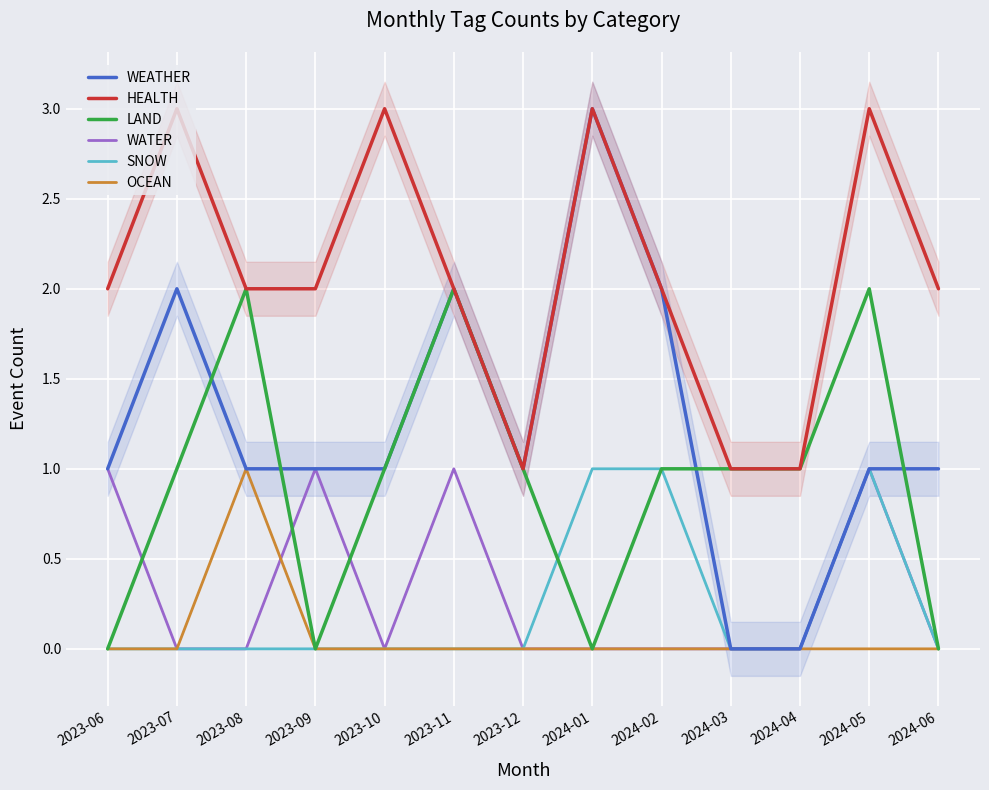

Is it true that WATER equals 0 at 2024-01?

False